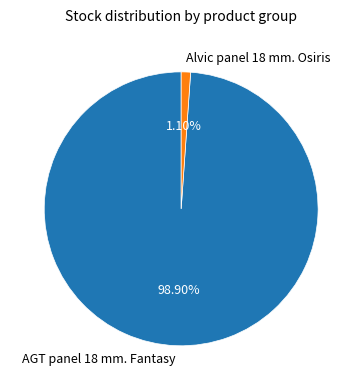

Combined, do Alvic panel 18 mm. Osiris and AGT panel 18 mm. Fantasy account for over 50%?

Yes